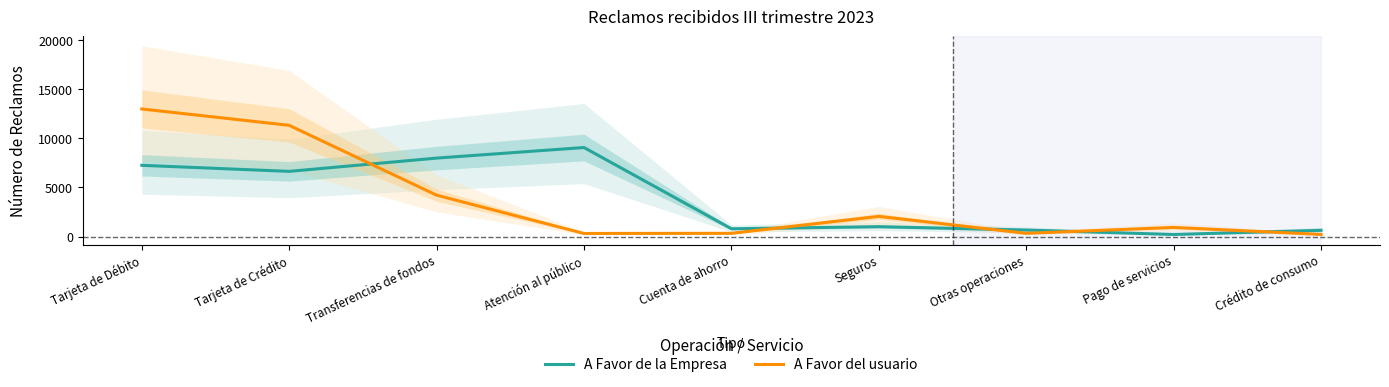

What is the label of the 1st point from the left?

Tarjeta de Débito